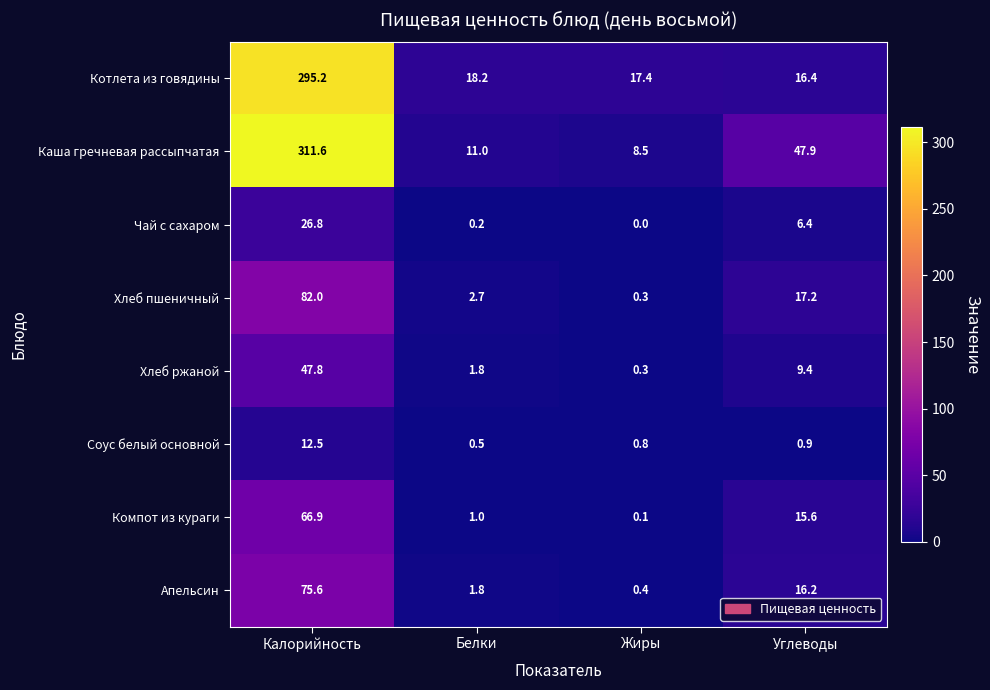

The value of Соус белый основной at Калорийность is 12.5. True or false?

True